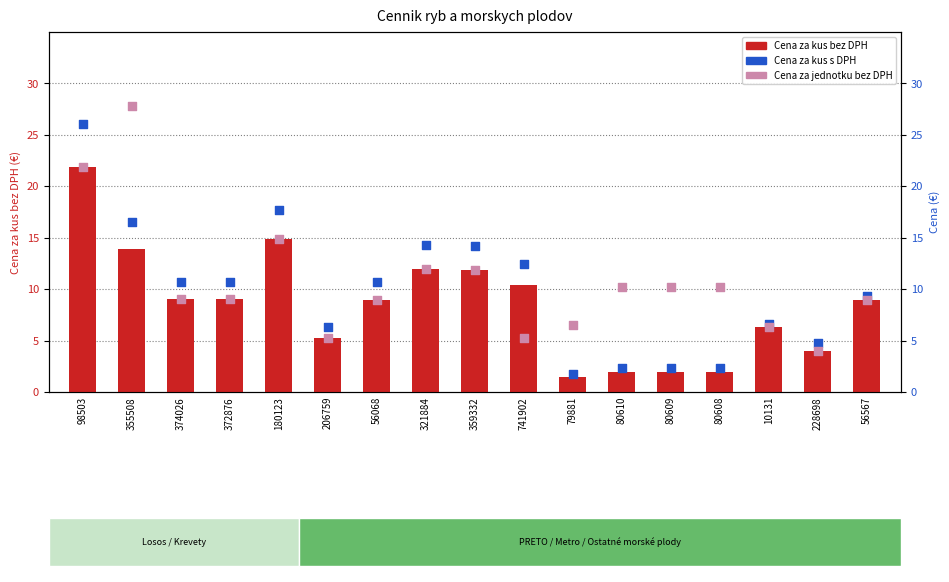

Which series has the widest spread of Y values?

Cena za kus s DPH